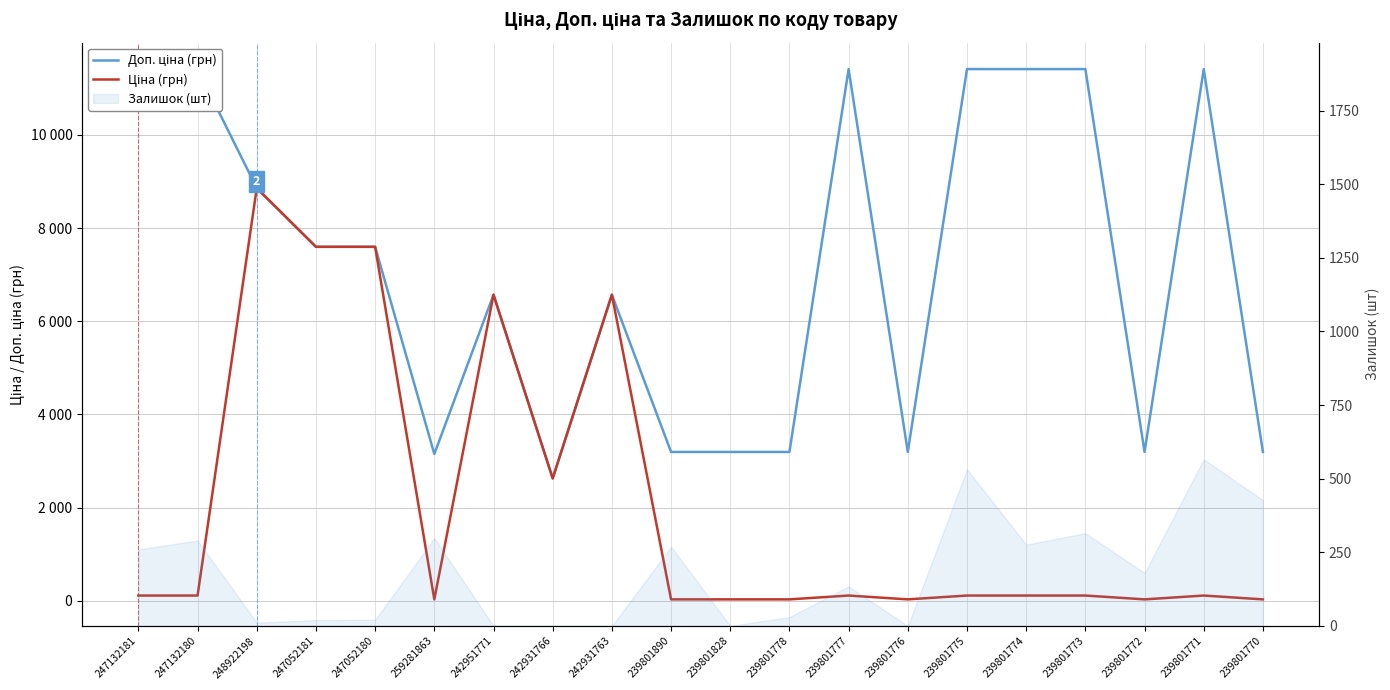

True or false: Доп. ціна (грн) and Ціна (грн) intersect in this chart.

False